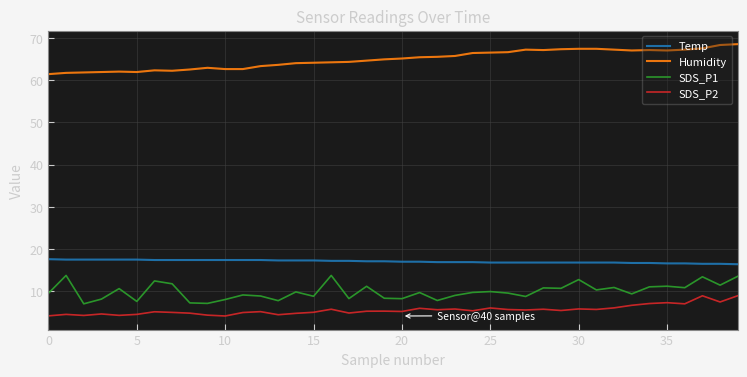

What is the average value of the SDS_P1 series?

10.0